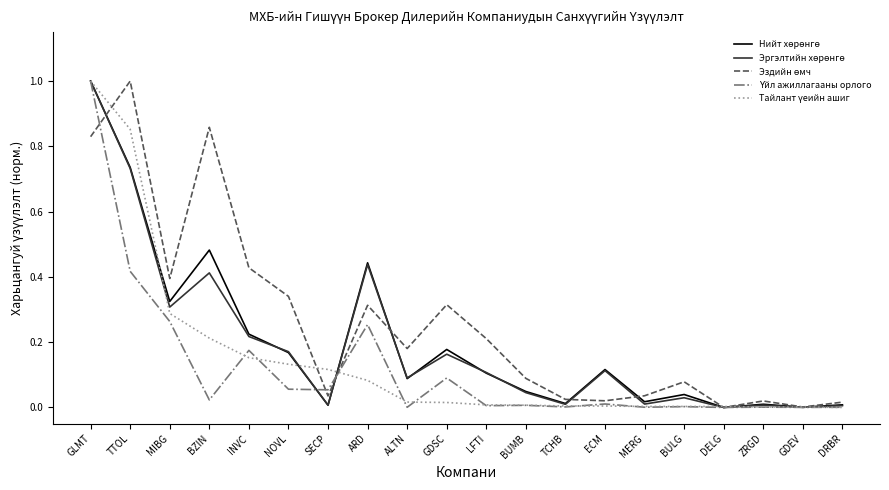

At which category is the sum across all series the highest?

GLMT